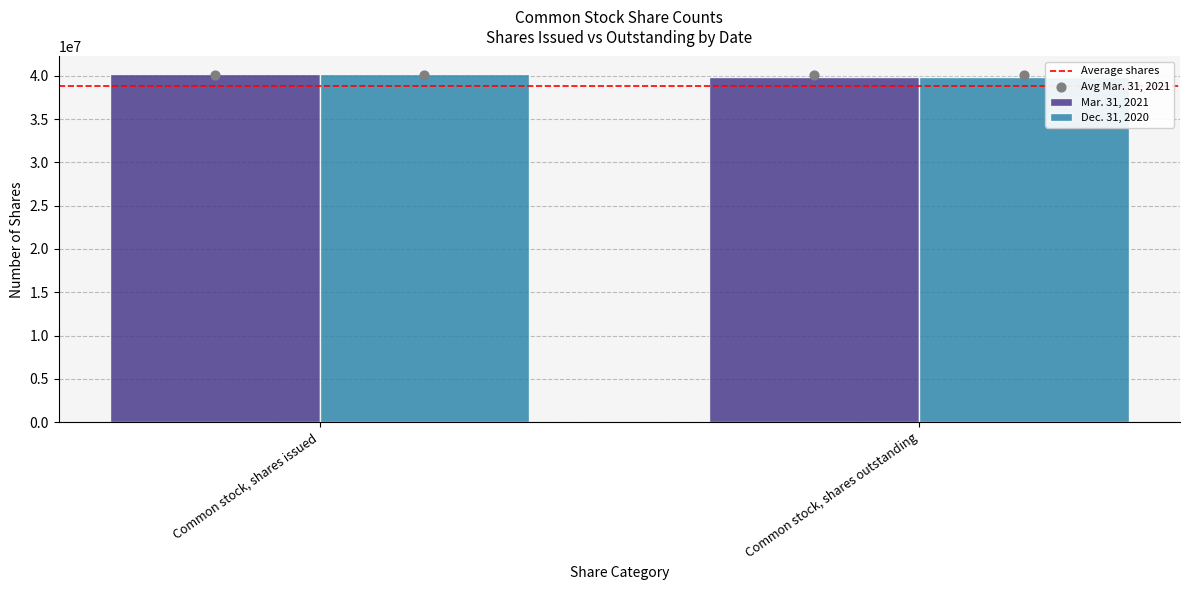

What are all the series names shown in the legend?

Average shares, Mar. 31, 2021, Dec. 31, 2020, Avg Mar. 31, 2021